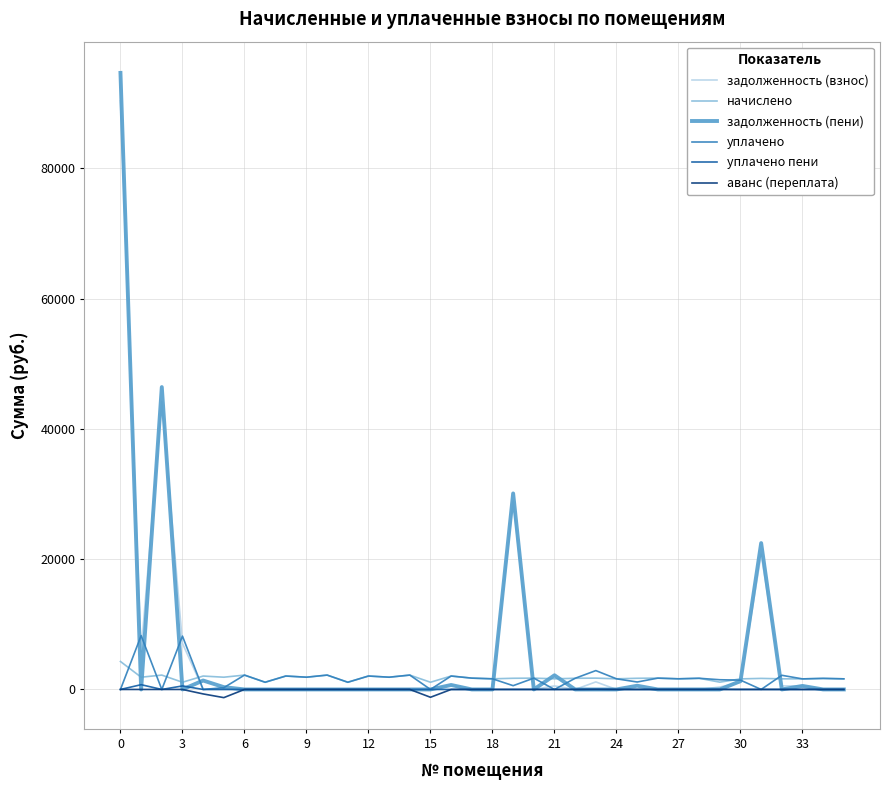

Which series has the widest spread of values?

задолженность (пени)